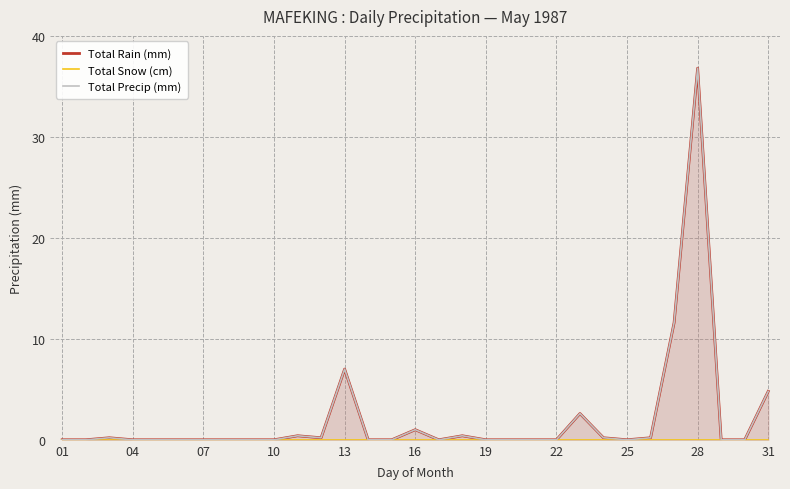

Reading left to right, extract all data points from this chart.

Total Rain (mm): 0.0	0.0	0.2	0.0	0.0	0.0	0.0	0.0	0.0	0.0	0.4	0.2	7.0	0.0	0.0	1.0	0.0	0.4	0.0	0.0	0.0	0.0	2.6	0.2	0.0	0.2	11.6	36.8	0.0	0.0	4.8
Total Snow (cm): 0.0	0.0	0.0	0.0	0.0	0.0	0.0	0.0	0.0	0.0	0.0	0.0	0.0	0.0	0.0	0.0	0.0	0.0	0.0	0.0	0.0	0.0	0.0	0.0	0.0	0.0	0.0	0.0	0.0	0.0	0.0
Total Precip (mm): 0.0	0.0	0.2	0.0	0.0	0.0	0.0	0.0	0.0	0.0	0.4	0.2	7.0	0.0	0.0	1.0	0.0	0.4	0.0	0.0	0.0	0.0	2.6	0.2	0.0	0.2	11.6	36.8	0.0	0.0	4.8